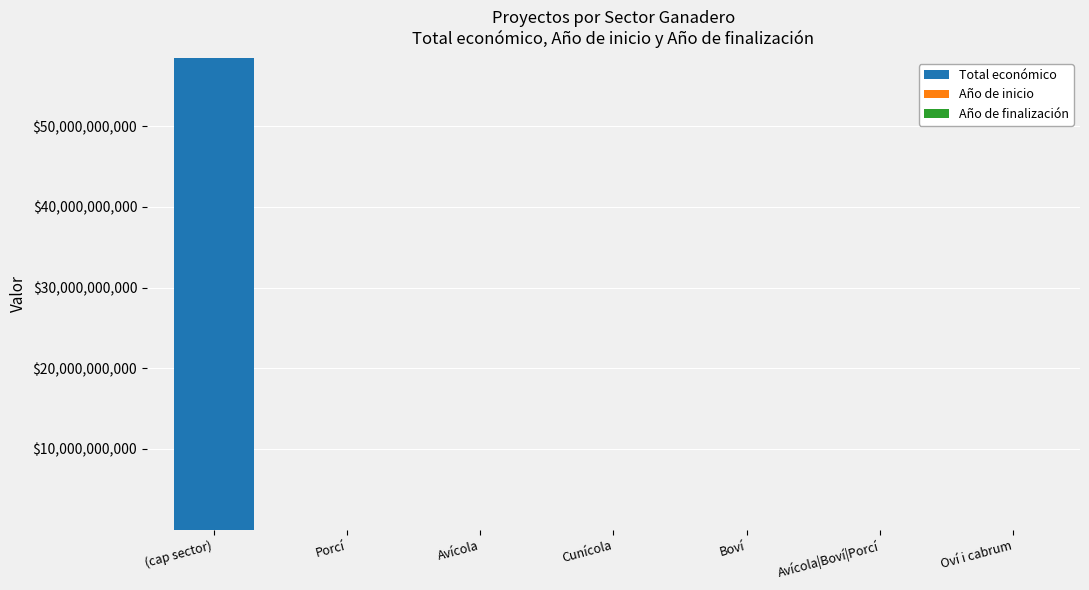

At which label does Total económico reach its peak?

(cap sector)